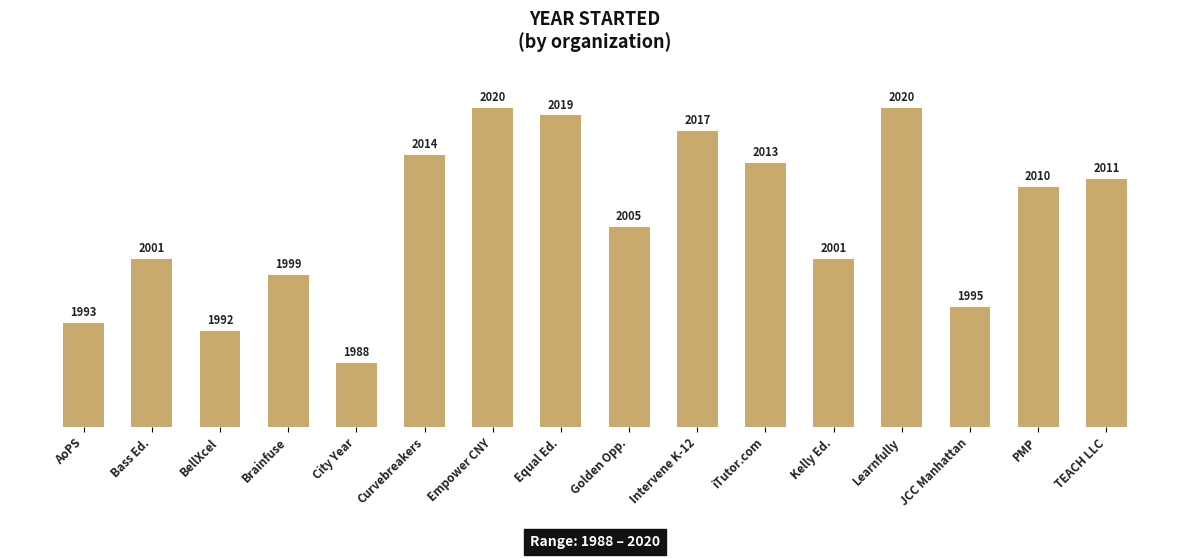

What is the difference between the maximum and second lowest values?

28